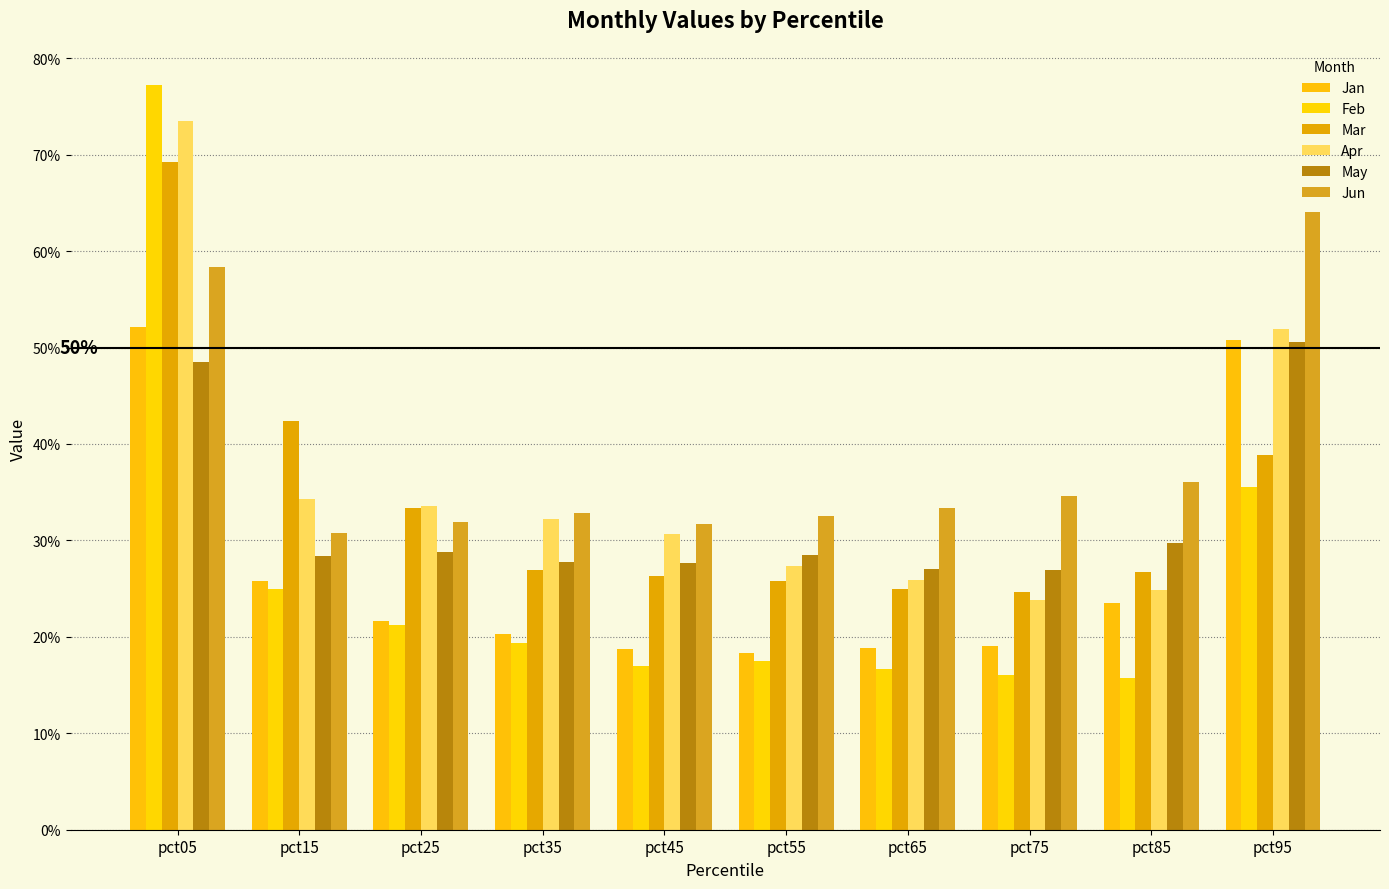

List the series in order of their peak value, highest first.

Feb, Apr, Mar, Jun, Jan, May